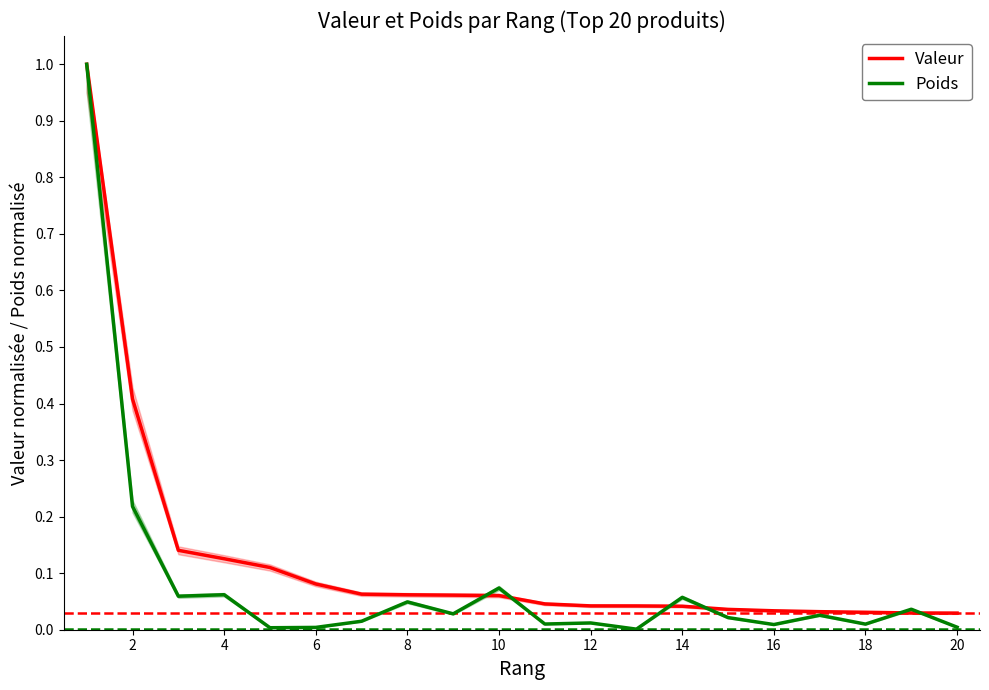

What is the highest value of the Valeur series?

1.0